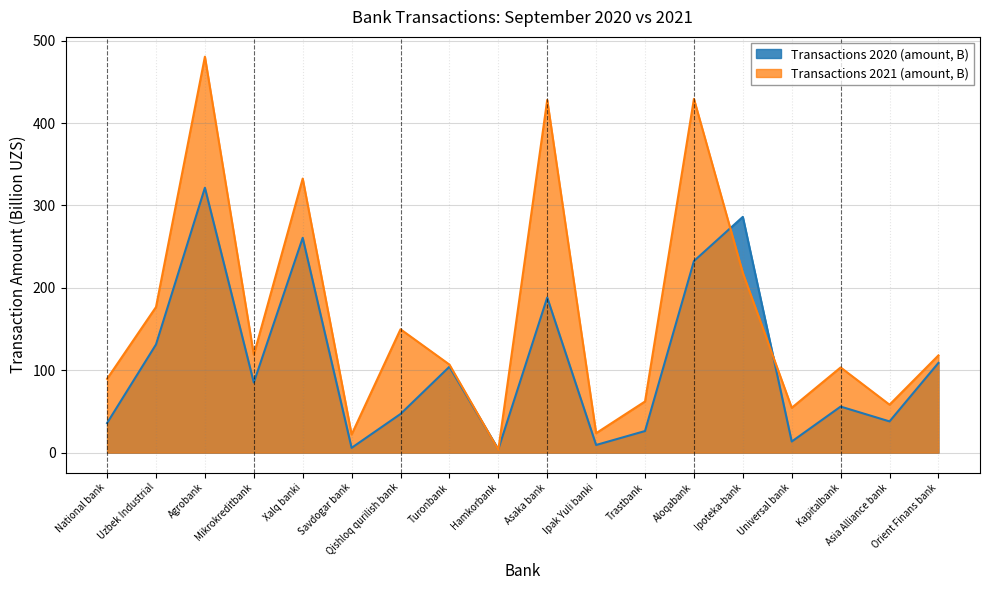

What is the difference between the highest and lowest values at Orient Finans bank?

9.1